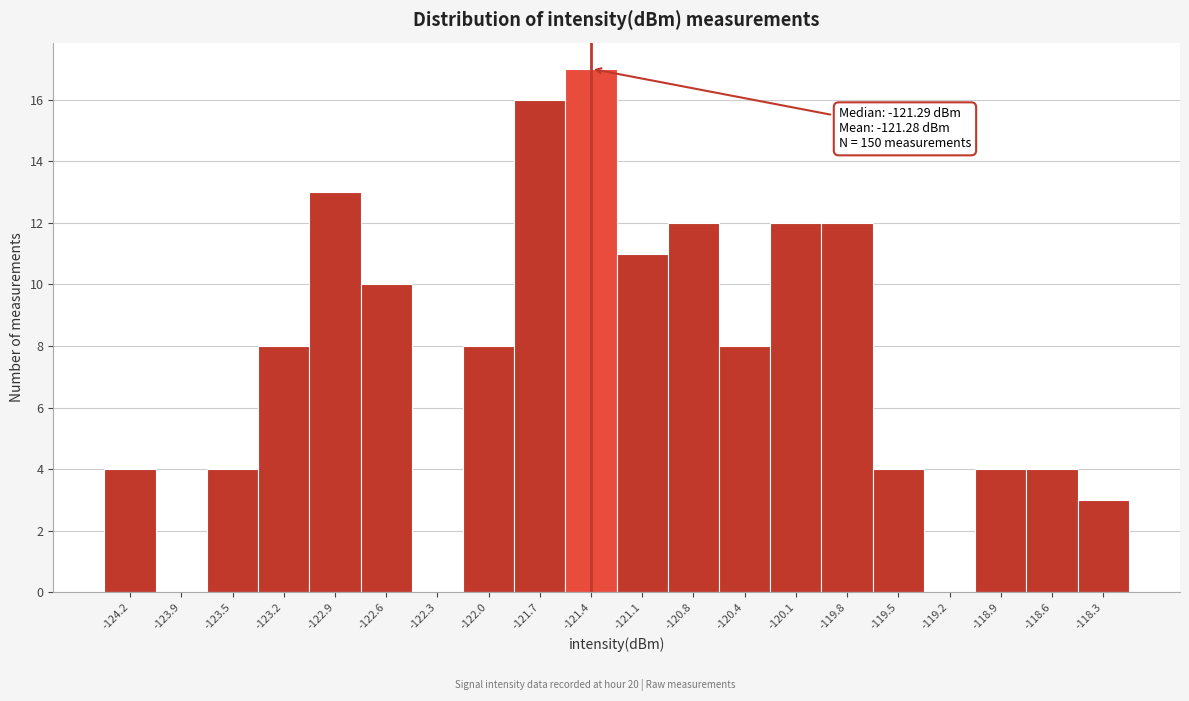

Which range on the x-axis has the tallest bar?

-121.55 to -121.20